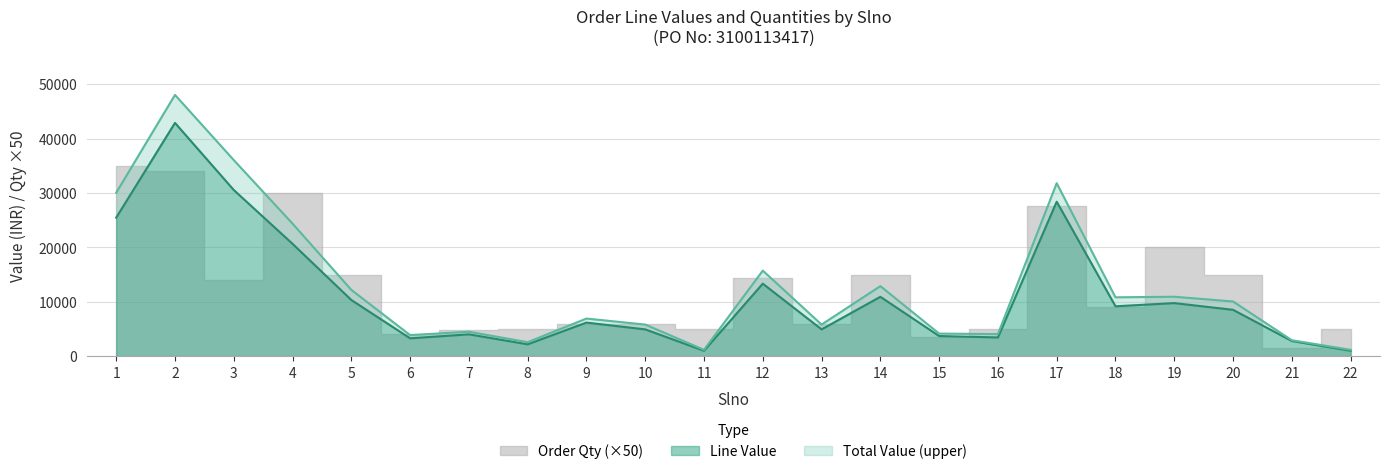

The Total Value series shows 5807.0 at 13. True or false?

True